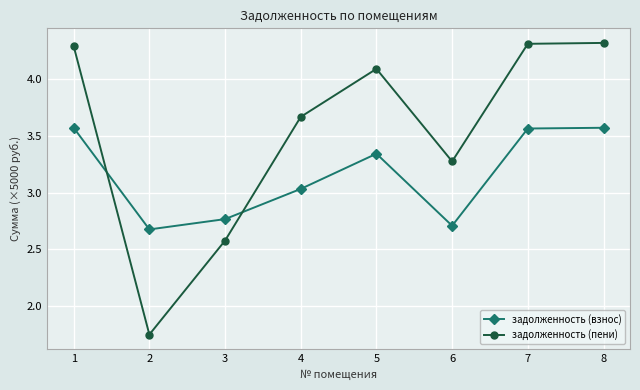

What is the average value of the задолженность (взнос) series?

3.2